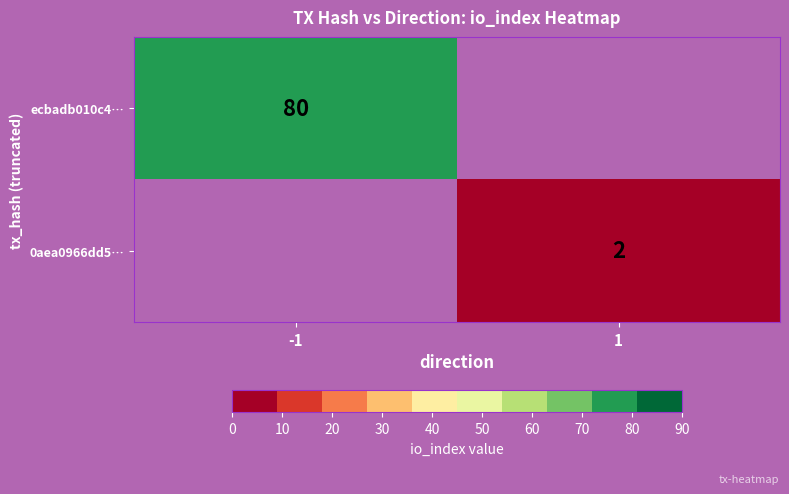

True or false: 0aea0966dd5… has a value of 3 at 1.

False